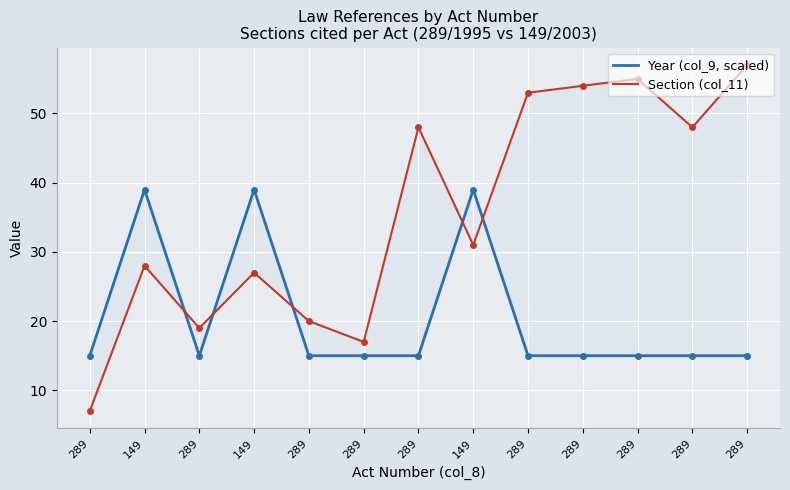

Which label corresponds to the smallest value in the chart?

289